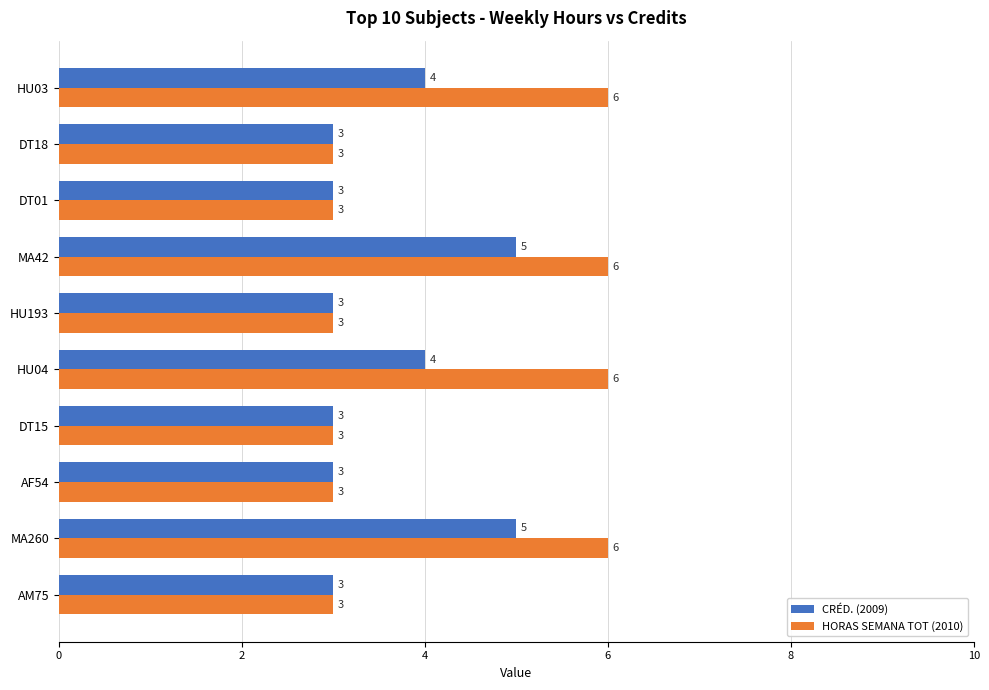

Which series has the largest total across all categories?

HORAS SEMANA TOT (2010)